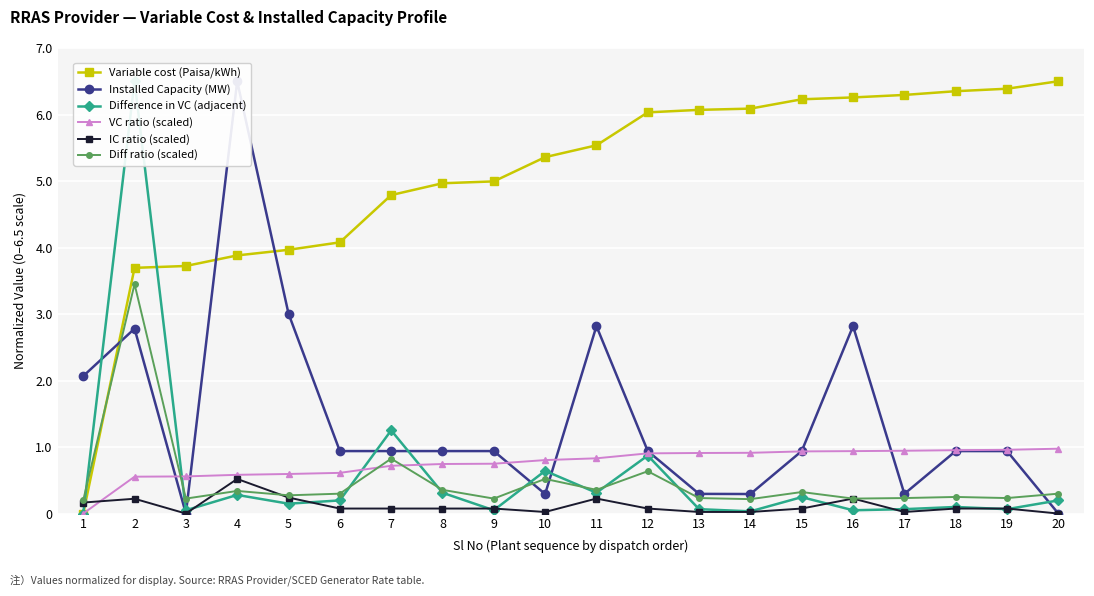

The IC ratio (scaled) series shows 0.1 at 4. True or false?

False